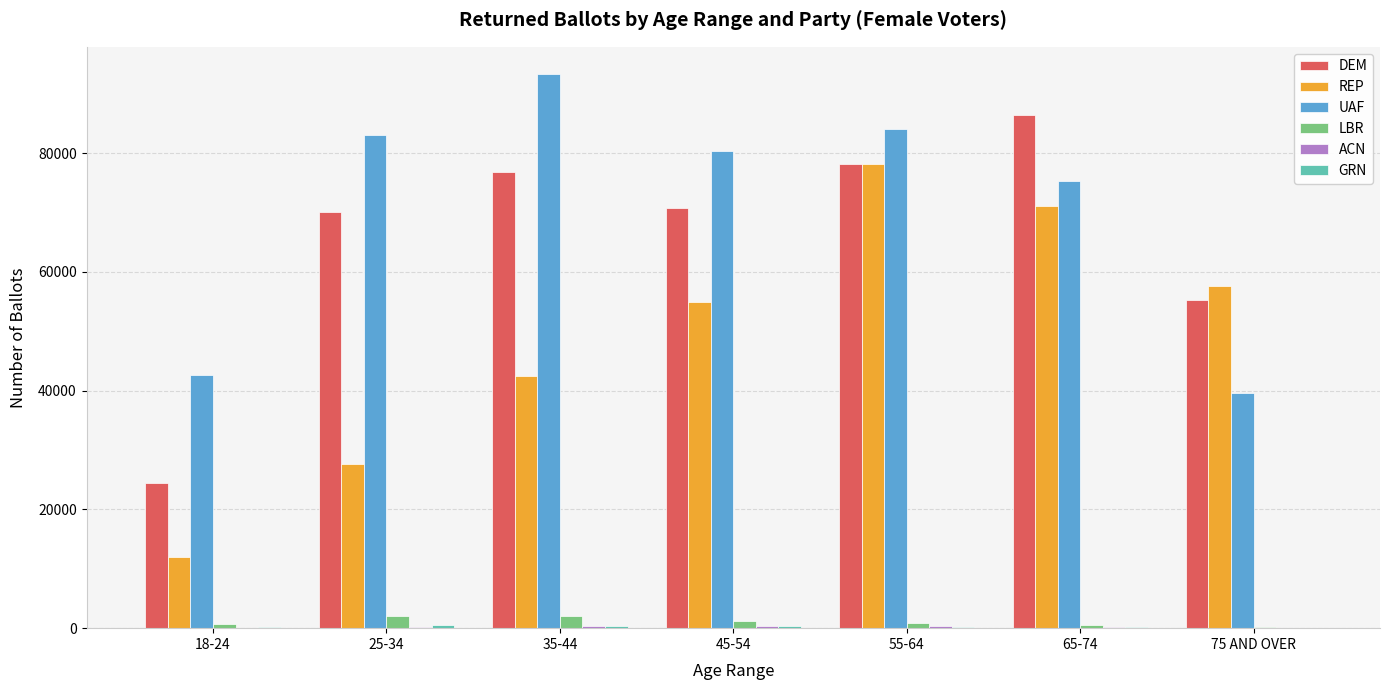

What is the difference between the REP values at 65-74 and 25-34?

43433